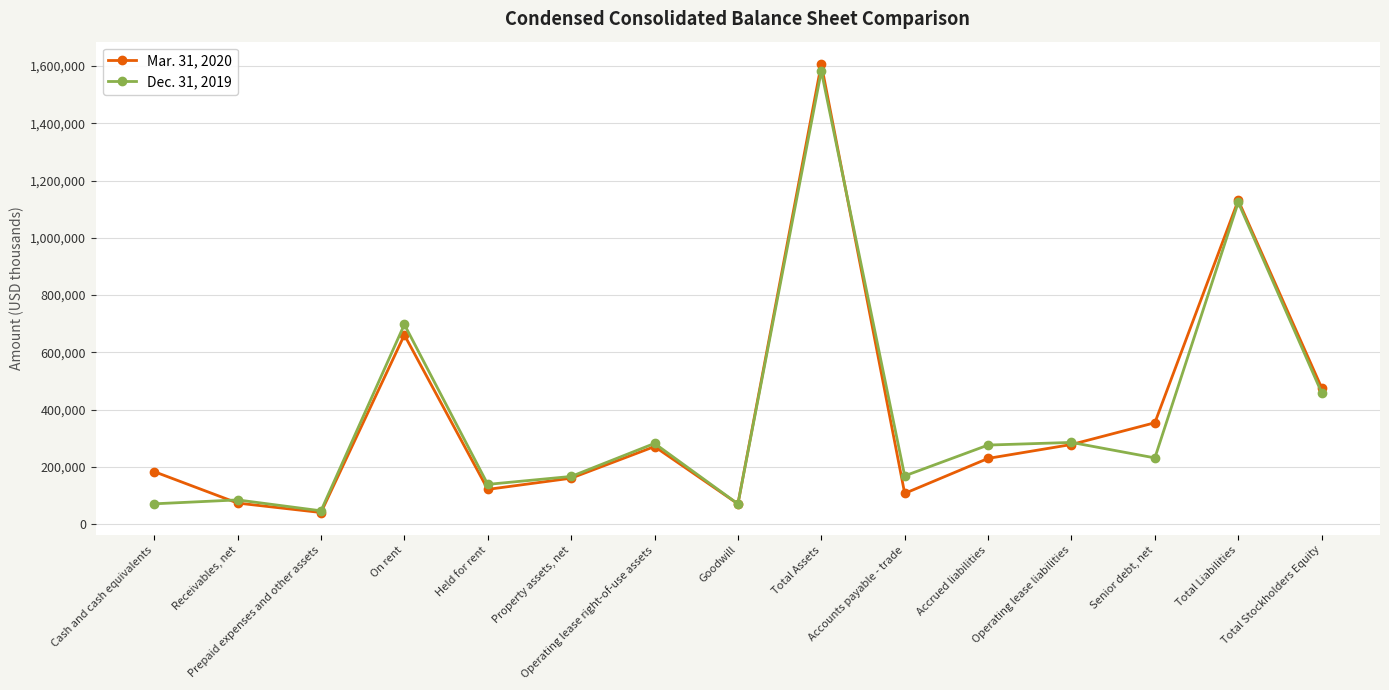

What is the maximum value for Mar. 31, 2020?

1607059